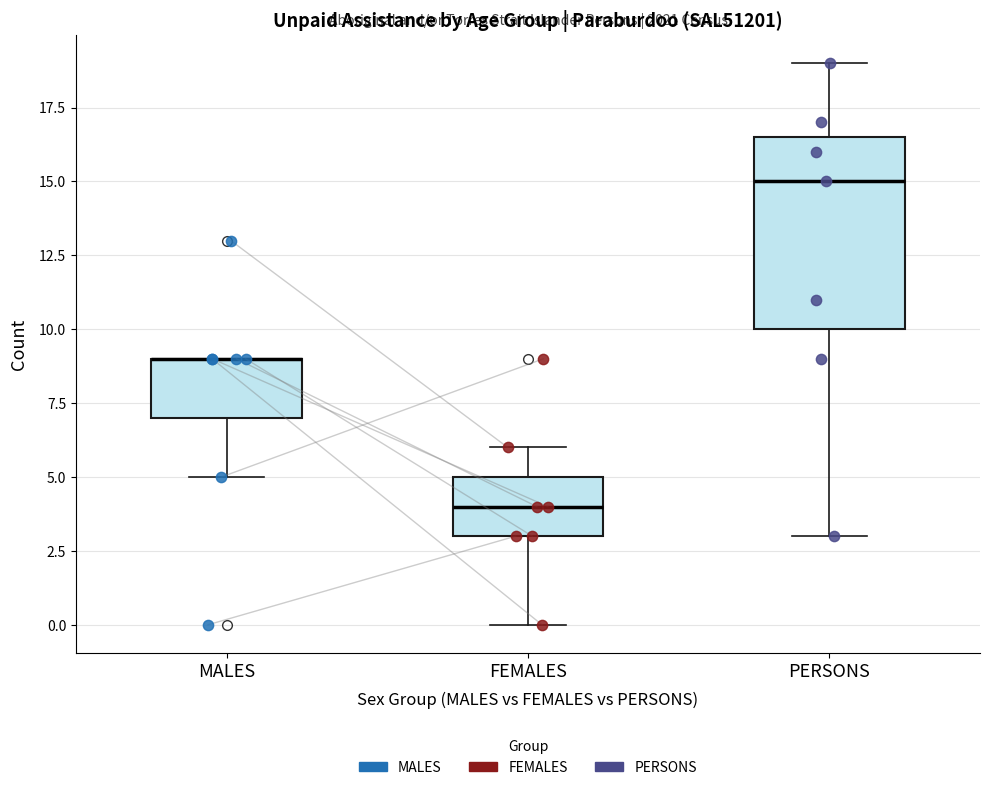

Comparing the boxes themselves (not the whiskers), which one is the tallest?

PERSONS